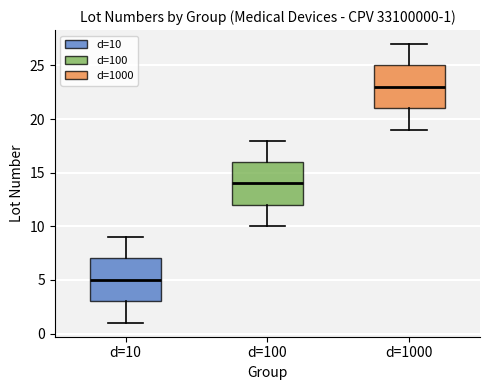

Which box has the lowest median line?

d=10